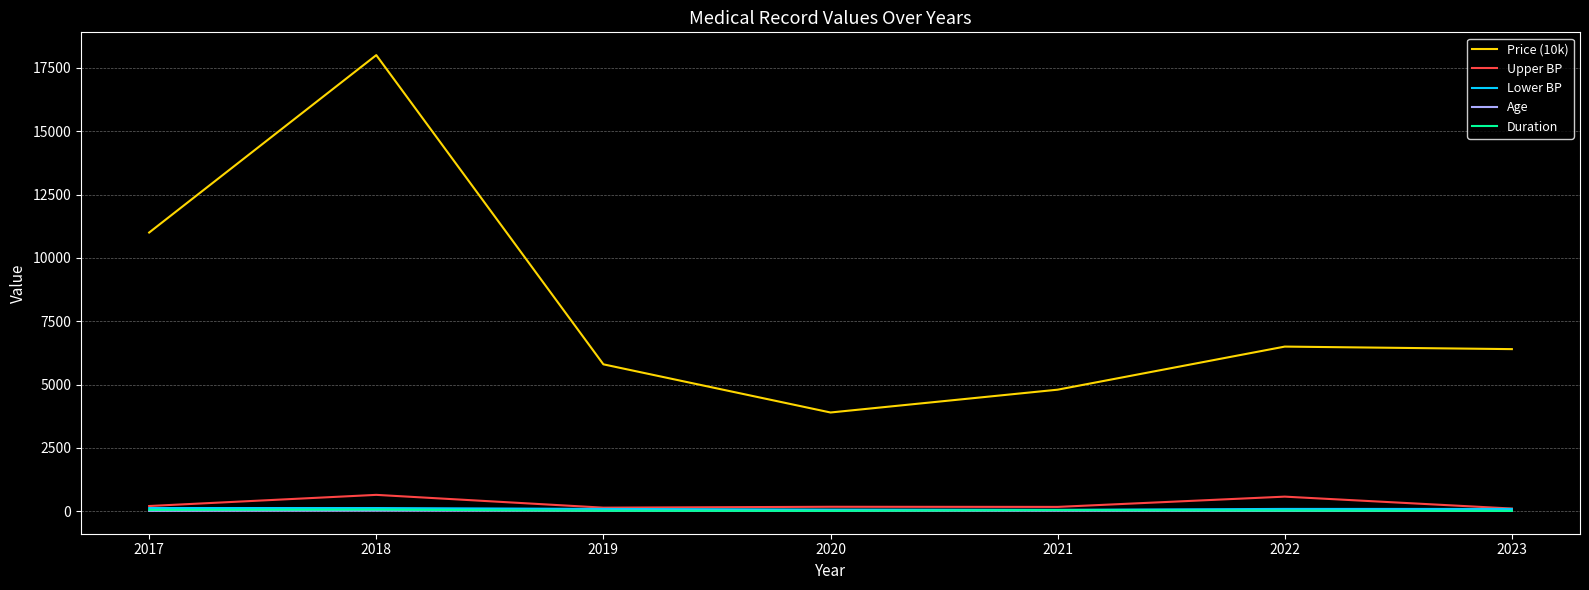

How many lines are shown in the chart?

5